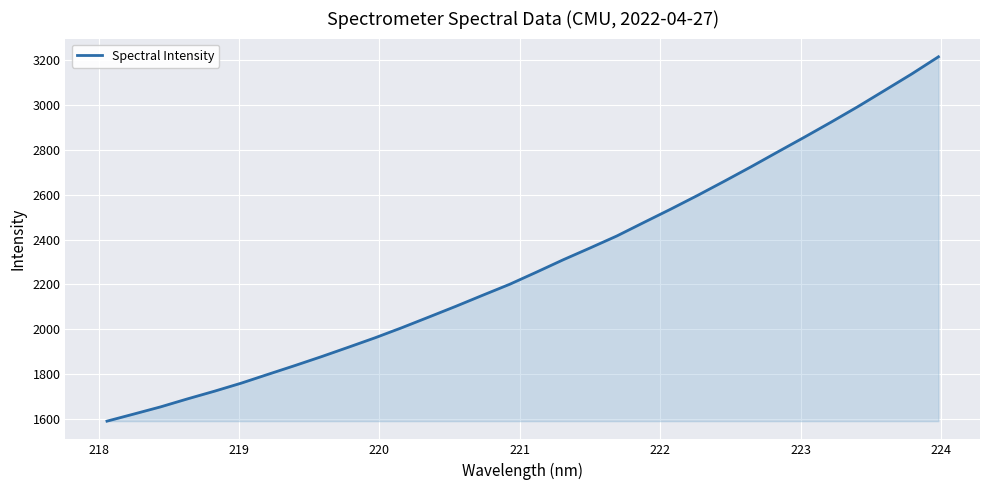

What is the maximum value shown in the chart?

3214.2